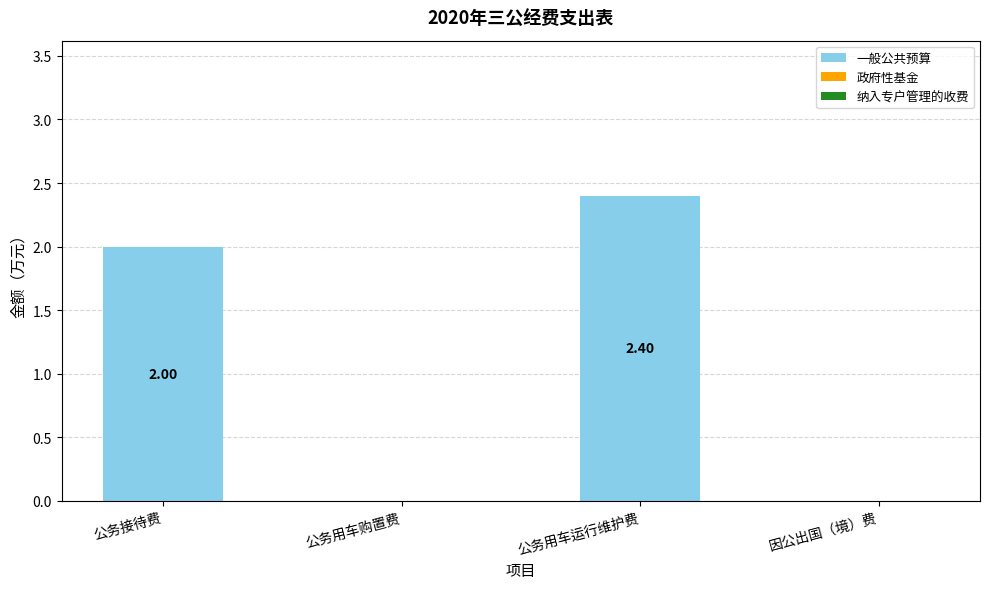

How many series are shown in this chart?

1